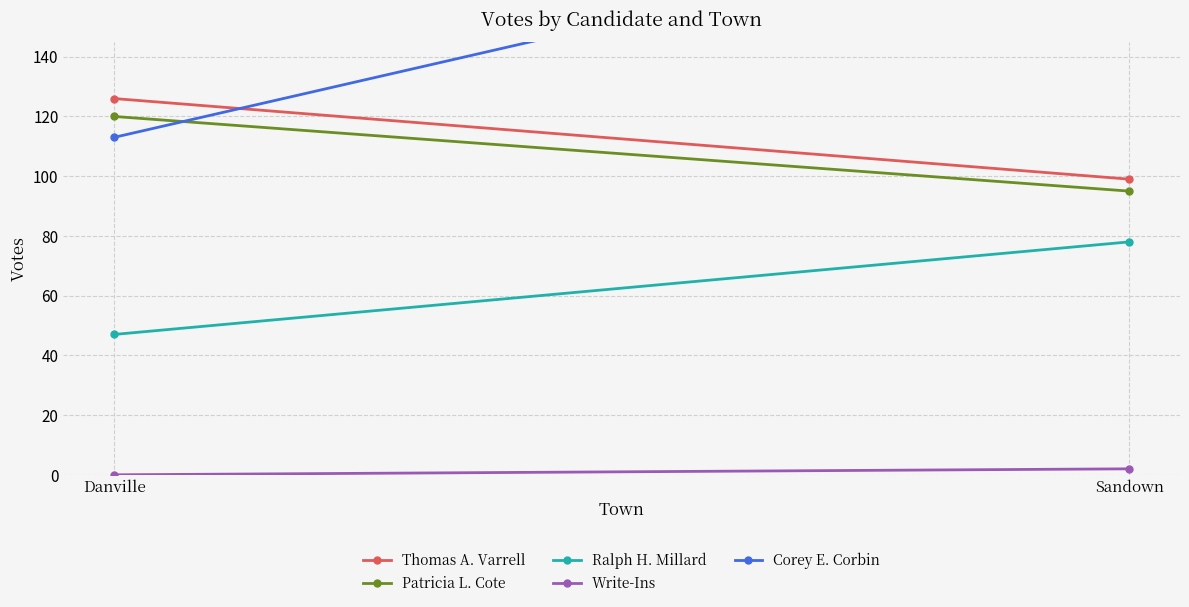

At Sandown, list the series in order from largest to smallest.

Corey E. Corbin, Thomas A. Varrell, Patricia L. Cote, Ralph H. Millard, Write-Ins